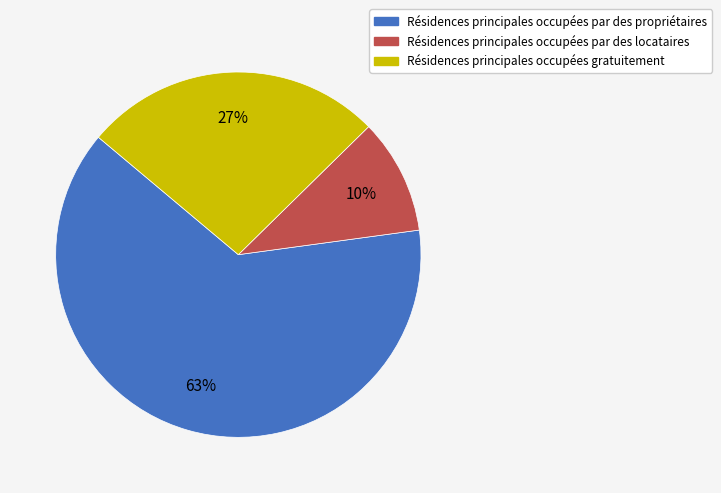

To the nearest percent, what is the average slice percentage?

33%